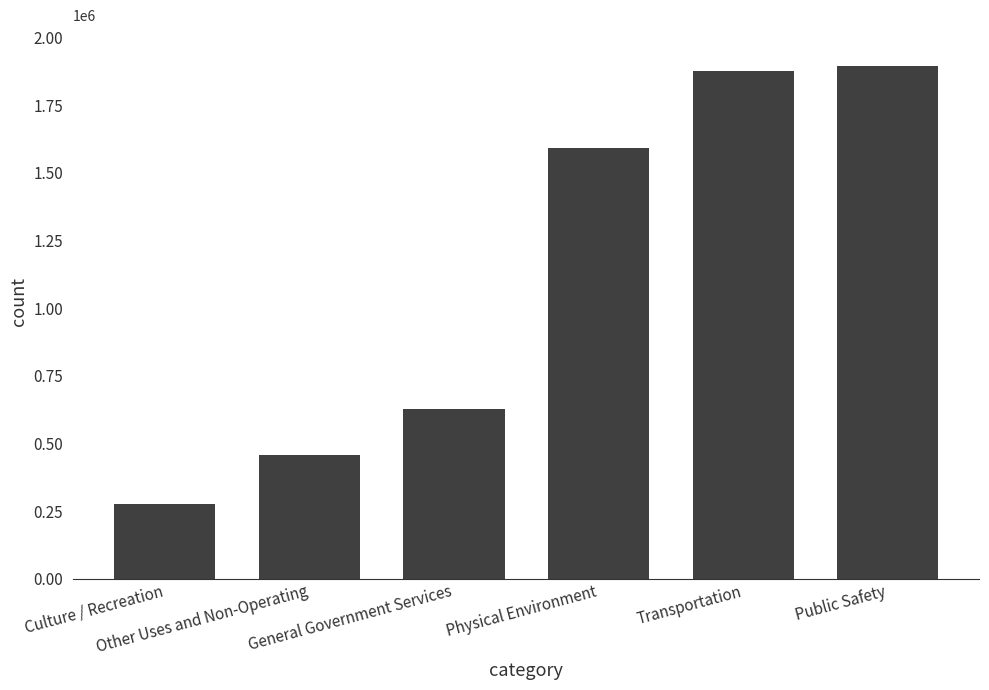

Reading left to right, list all the values displayed in this chart.

Culture / Recreation=275630	Other Uses and Non-Operating=456527	General Government Services=625972	Physical Environment=1592977	Transportation=1877771	Public Safety=1894679